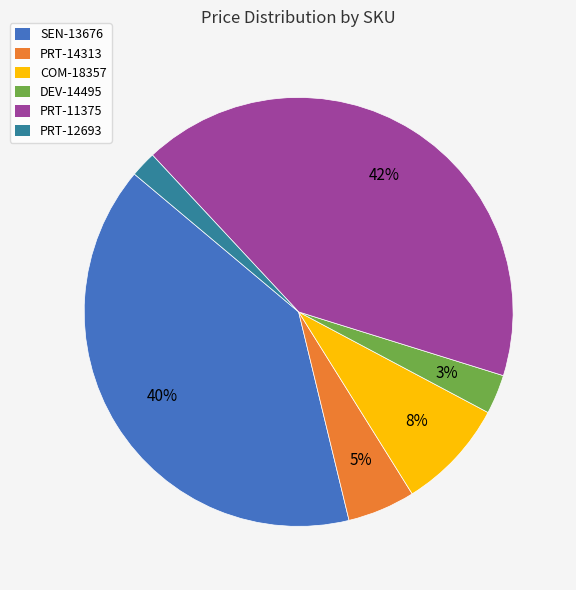

Between SEN-13676 and PRT-11375, which is larger?

PRT-11375